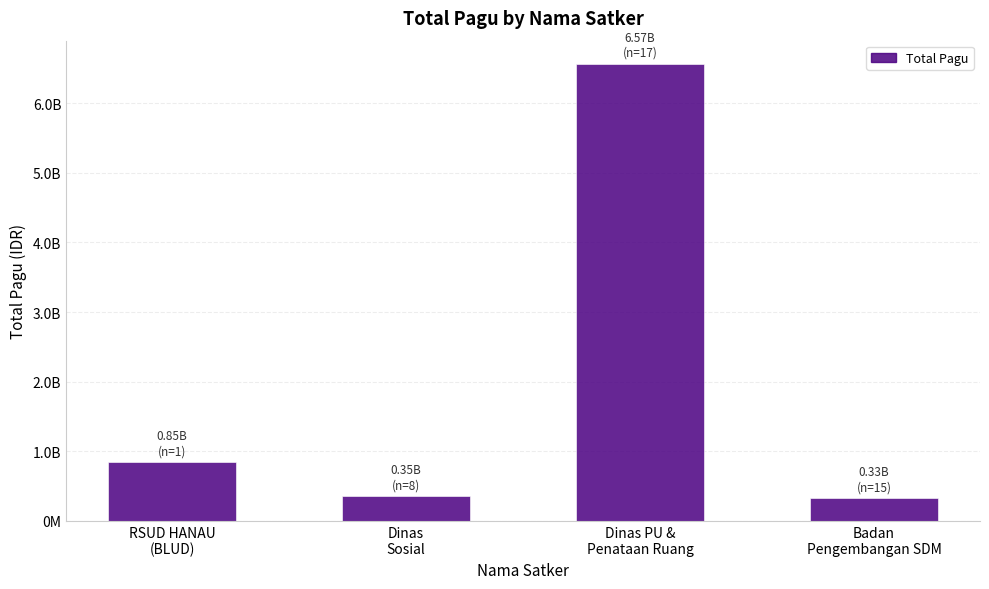

Does the chart contain any negative values?

No